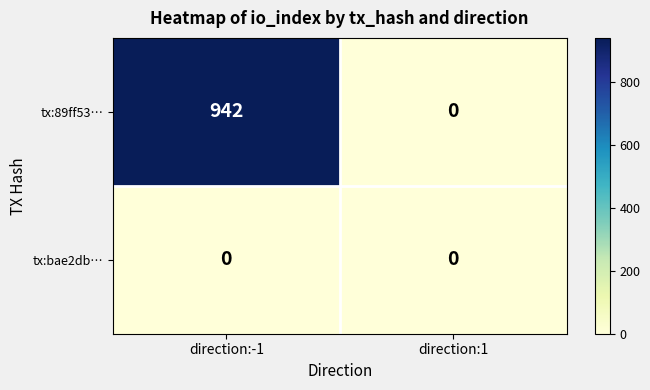

Is it true that tx:89ff53… equals 942 at direction:-1?

True